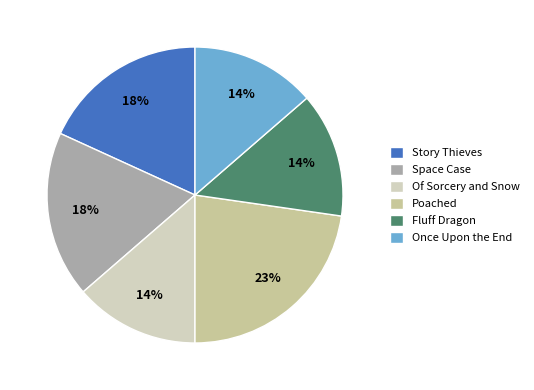

Which slice is the largest?

Poached